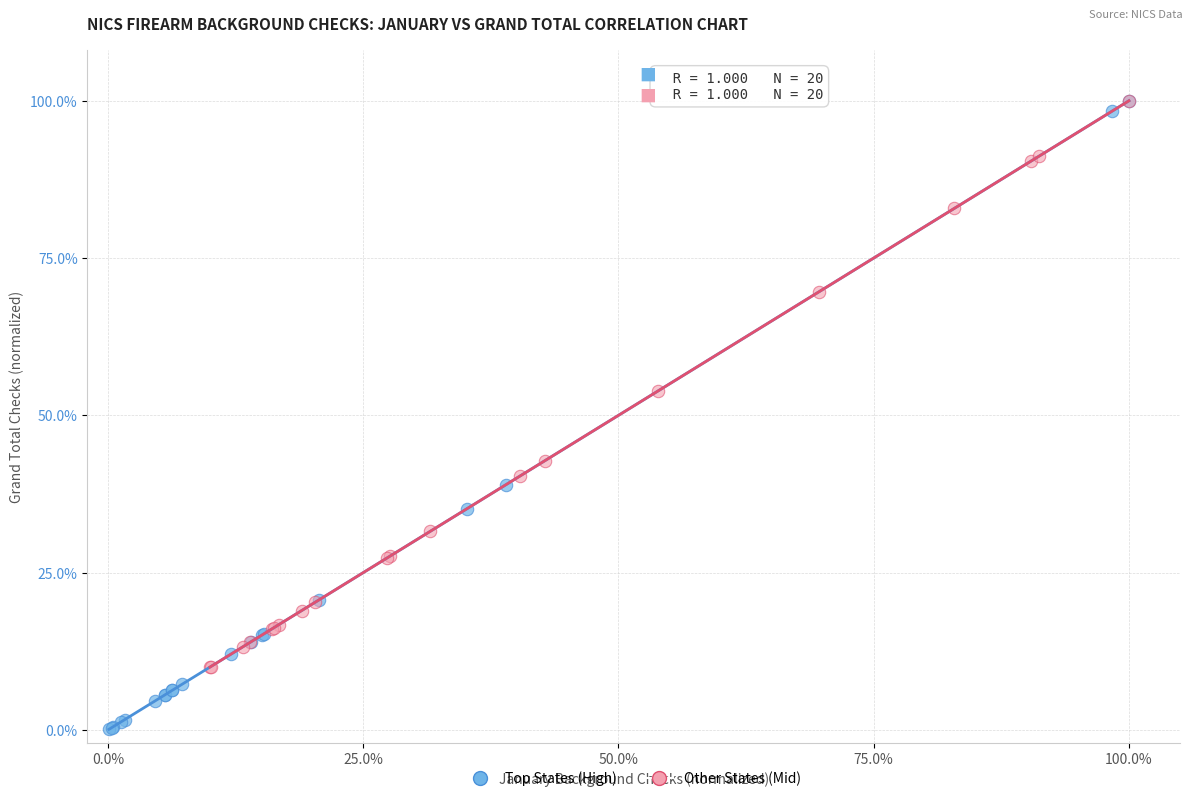

What are all the series names shown in the legend?

Top States (High), Other States (Mid)